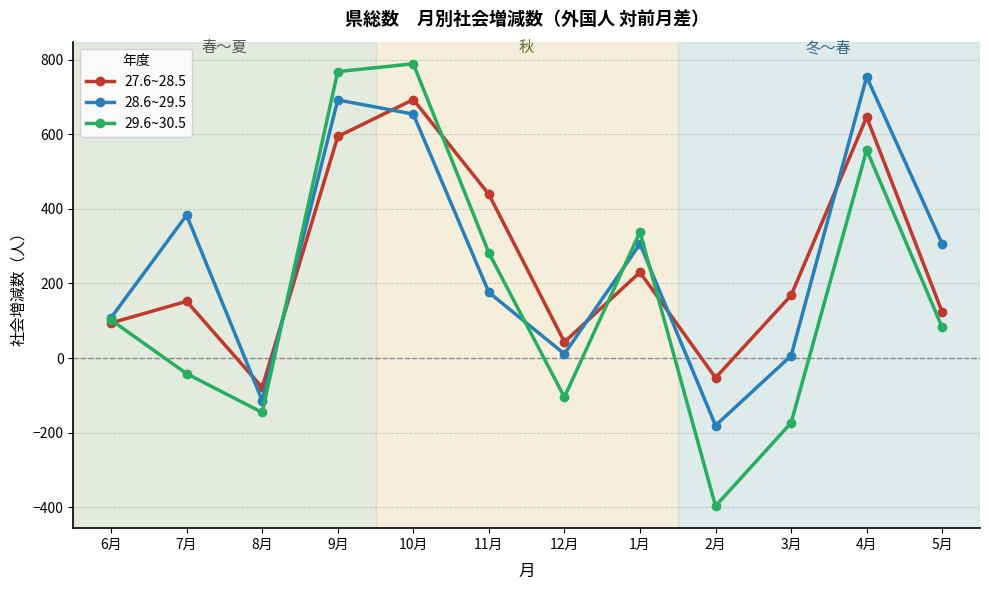

How many values in 27.6~28.5 are below zero?

2